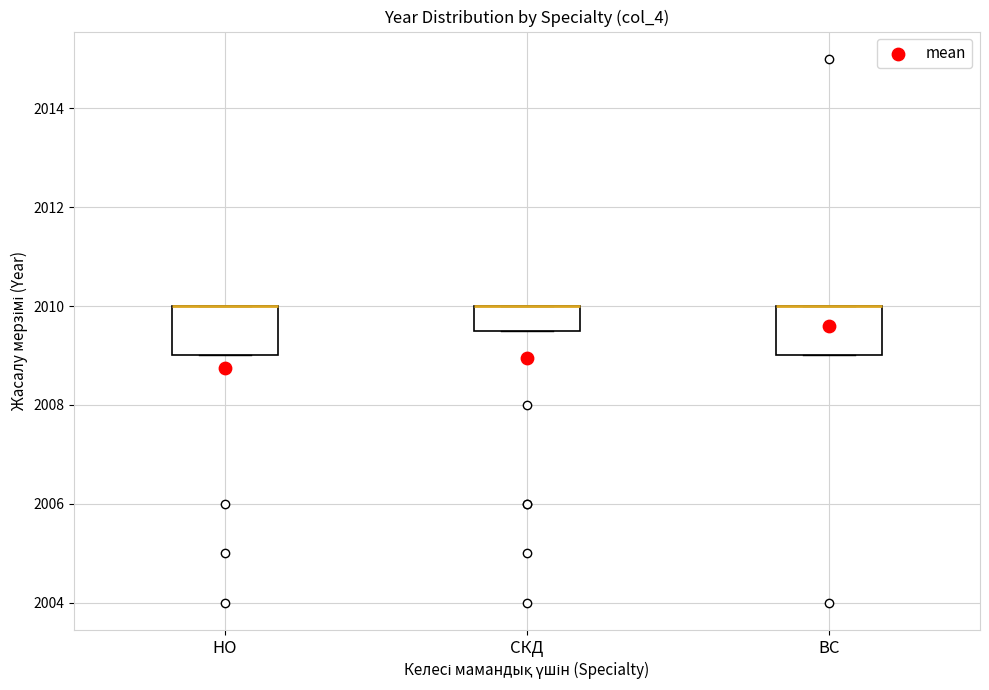

Reading left to right, transcribe this box plot: for each box, give where its median line is, the range the box spans, and where its two whiskers end, as read against the y-axis. The values are not printed on the chart, so give them approximately, as read against the axis.

НО: median 2010.0 (drawn on the box's upper edge), box 2009.0 to 2010.0, whiskers 2009.0 to 2010.0
СКД: median 2010.0 (drawn on the box's upper edge), box 2009.6 to 2010.0, whiskers 2009.6 to 2010.0
ВС: median 2010.0 (drawn on the box's upper edge), box 2009.0 to 2010.0, whiskers 2009.0 to 2010.0